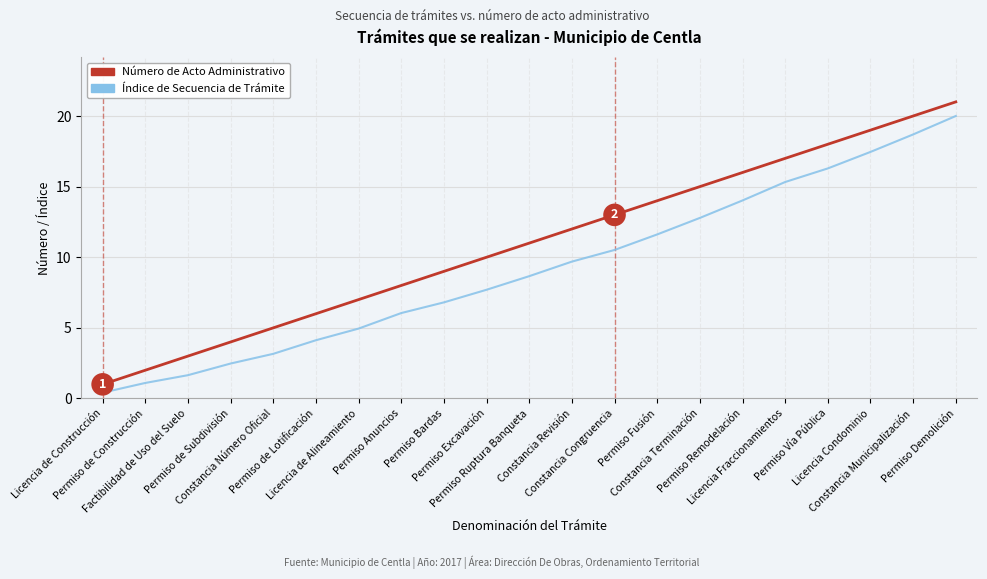

Which series changed the most between Permiso Ruptura Banqueta and Permiso Demolición?

Índice de Secuencia de Trámite